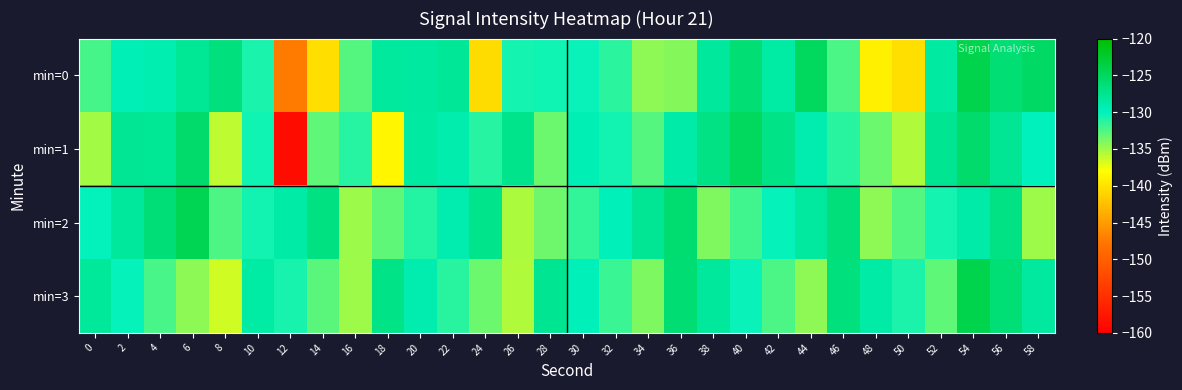

Which series has the largest range (max minus min)?

min=1